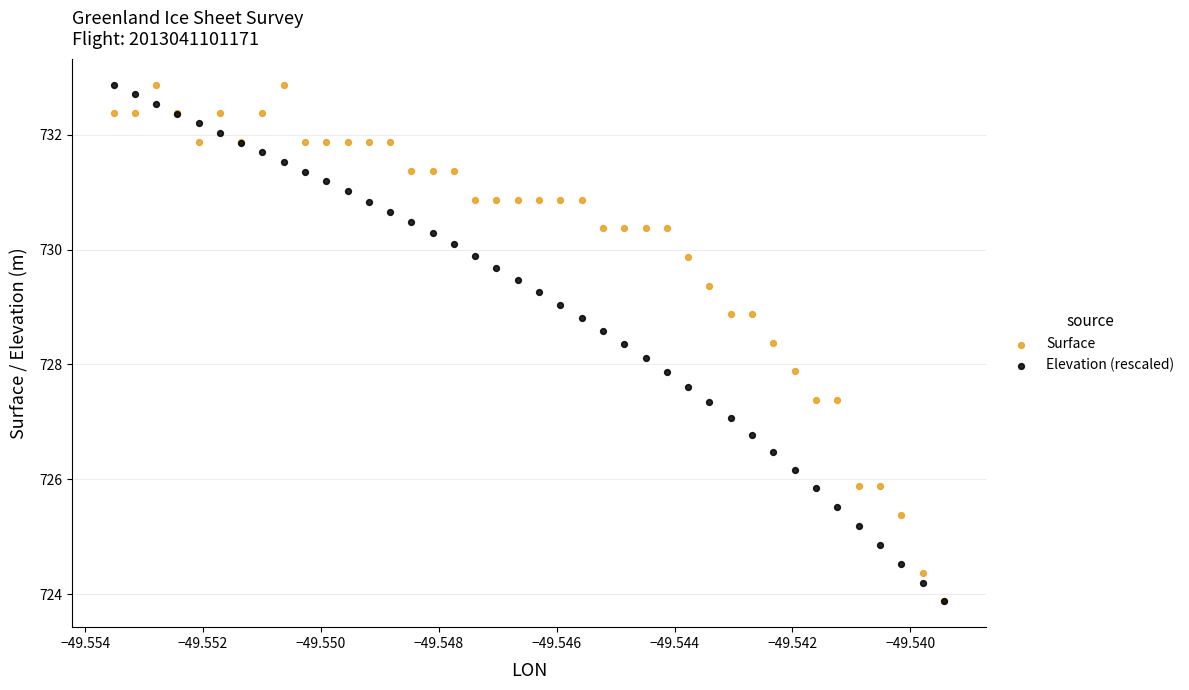

What are all the series names shown in the legend?

Surface, Elevation (rescaled)